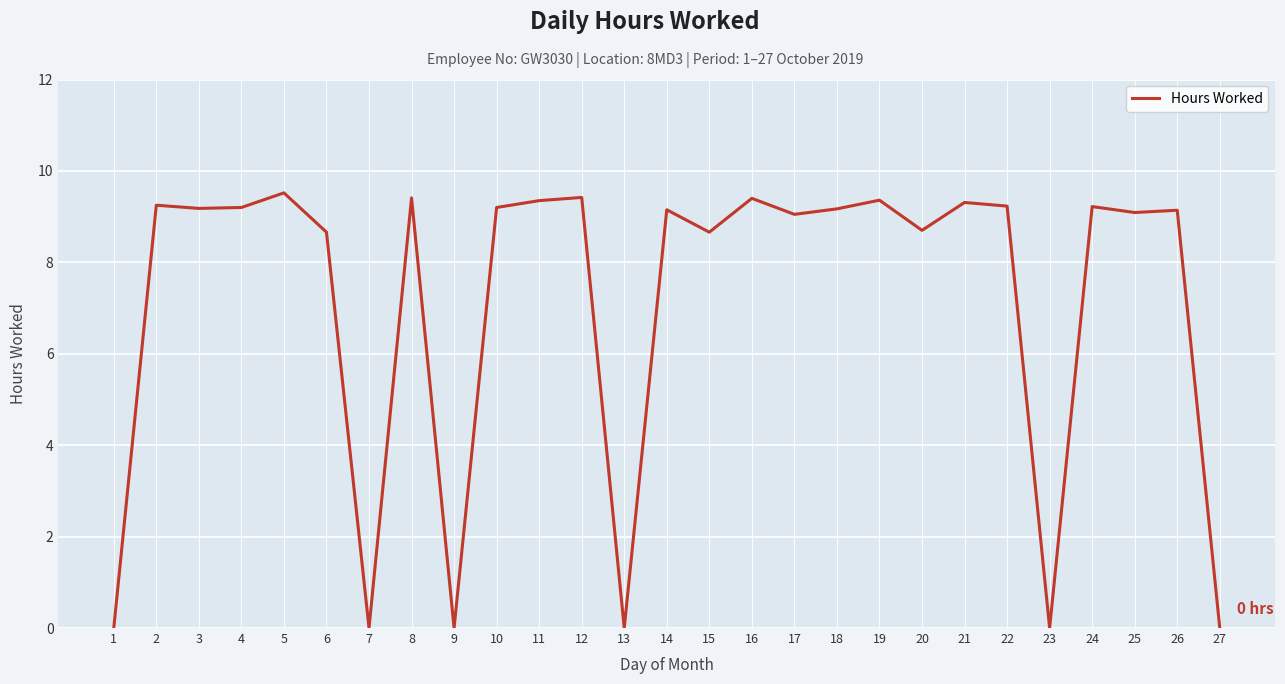

What is the ratio of the value at 26 to the value at 20?

1.1